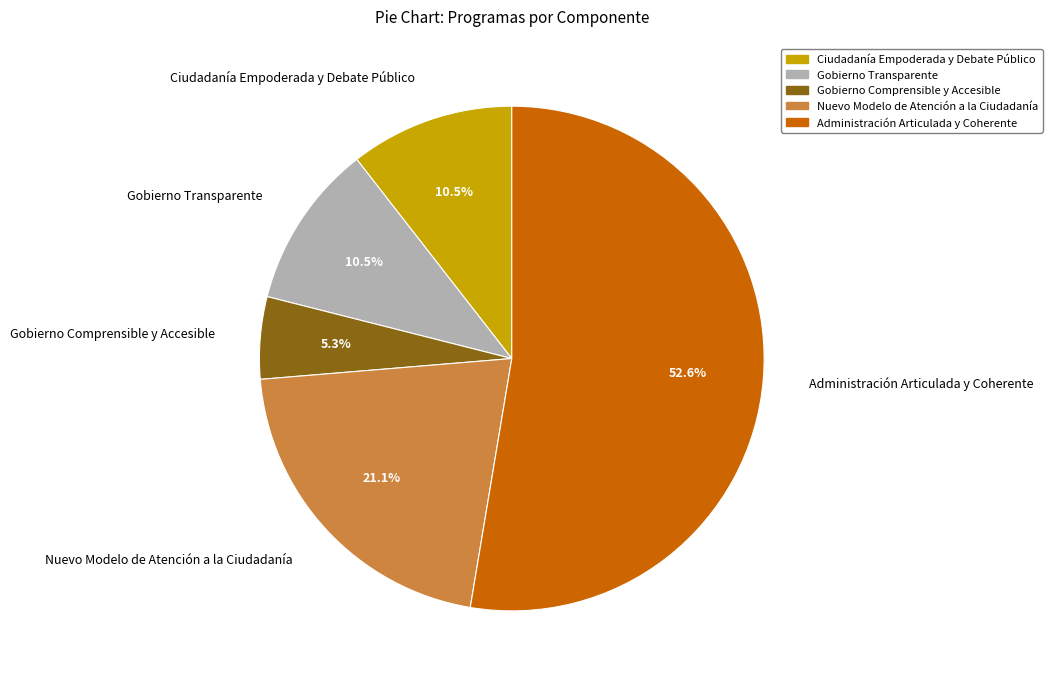

Does Ciudadanía Empoderada y Debate Público represent more than half of the total?

No